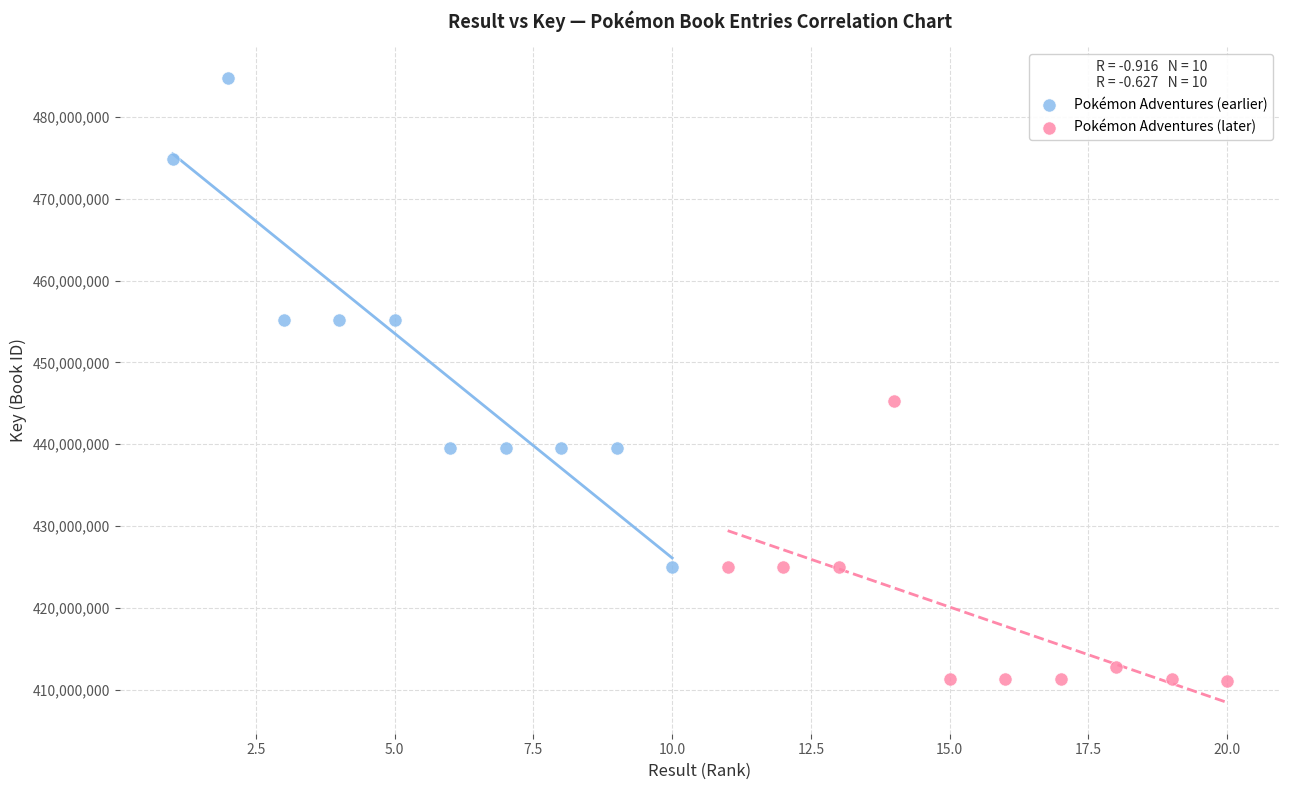

Which series reaches the minimum Y coordinate?

Pokémon Adventures (later)